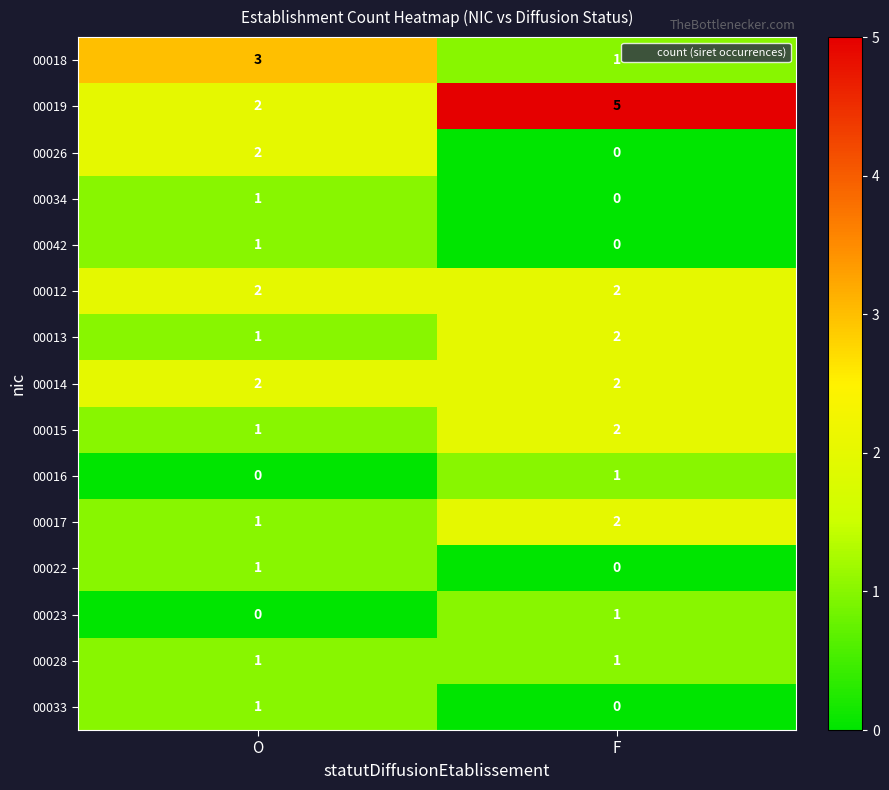

At how many categories does at least one series exceed 4?

1